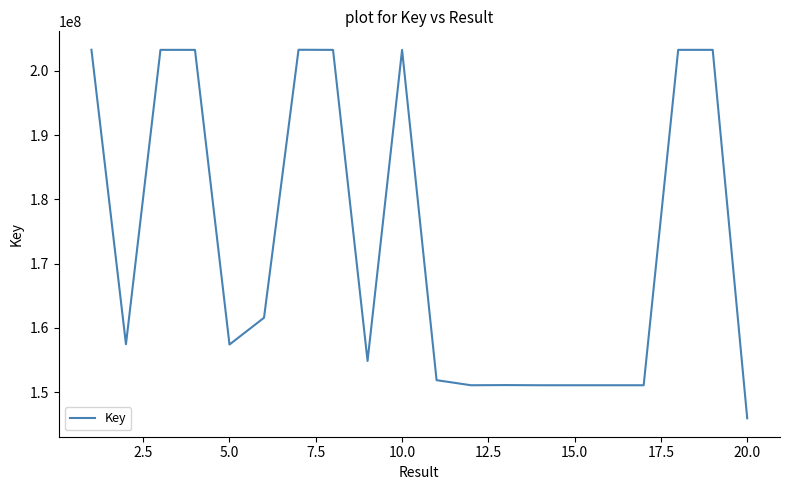

What is the maximum value shown in the chart?

203289442